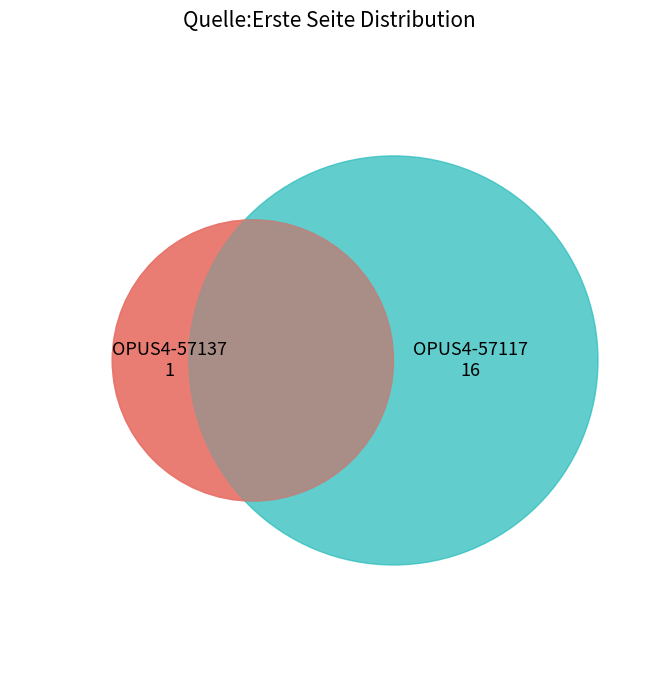

How many segments does this pie chart have?

2